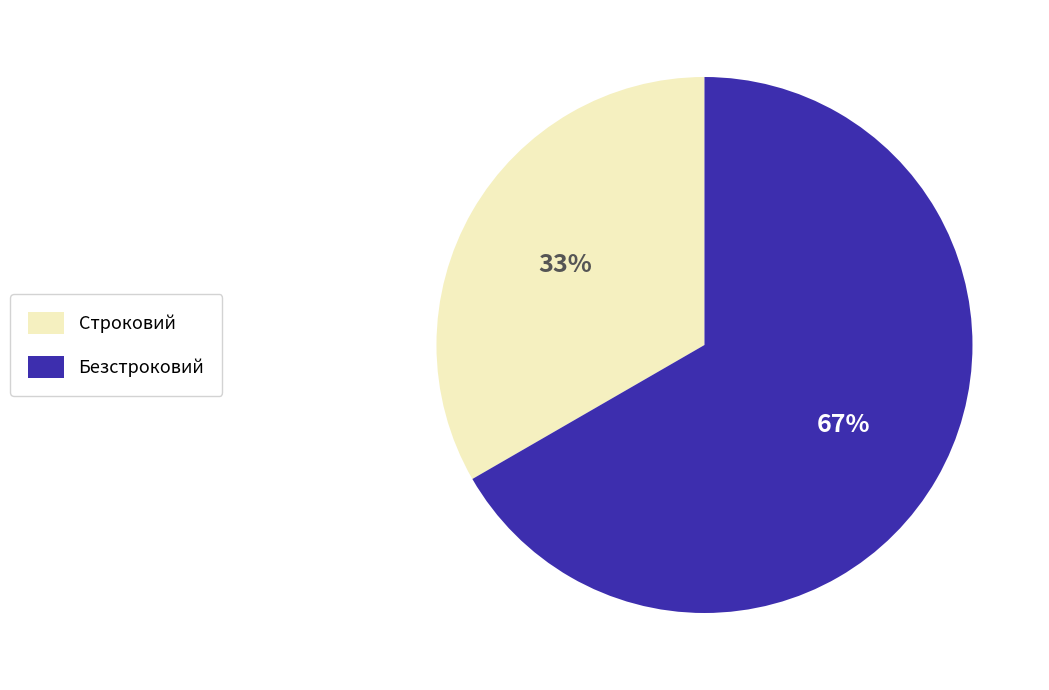

To the nearest percent, what percentage of the pie is Строковий?

33%